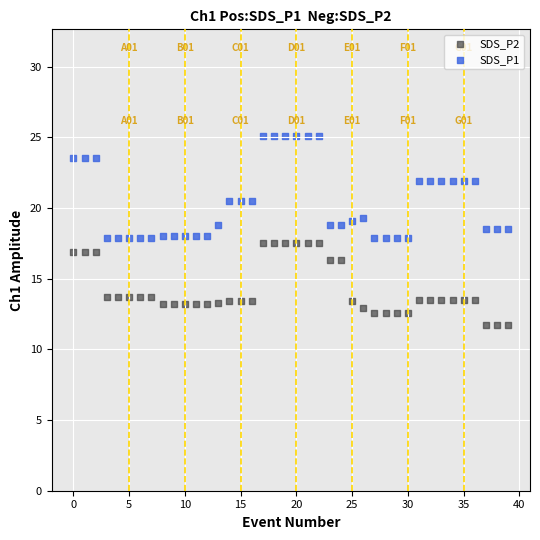

Which series has the largest Y range (max minus min)?

SDS_P1